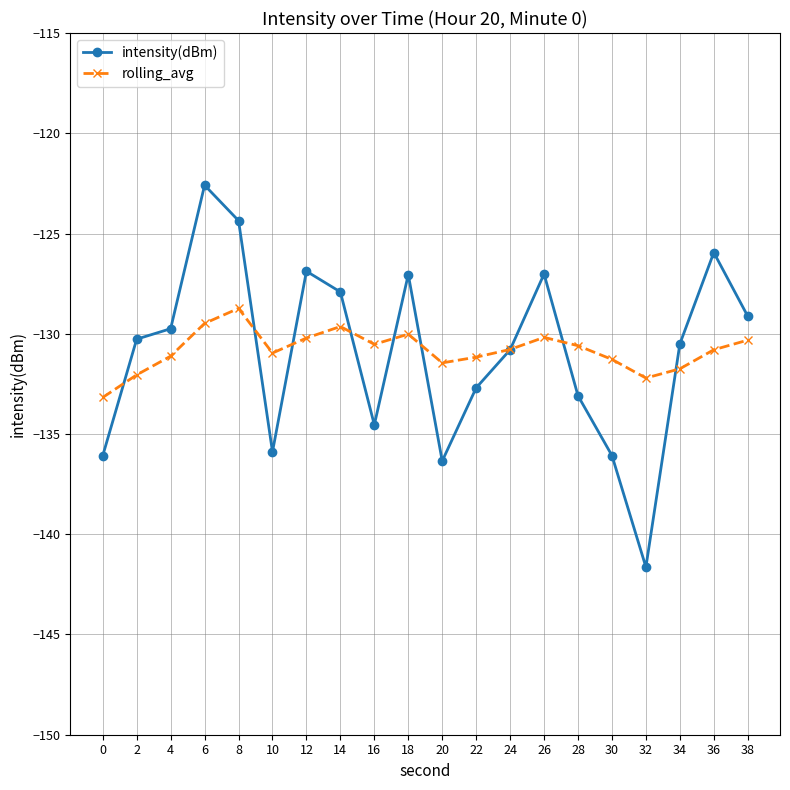

What is the total value across all series at 16?

-265.1